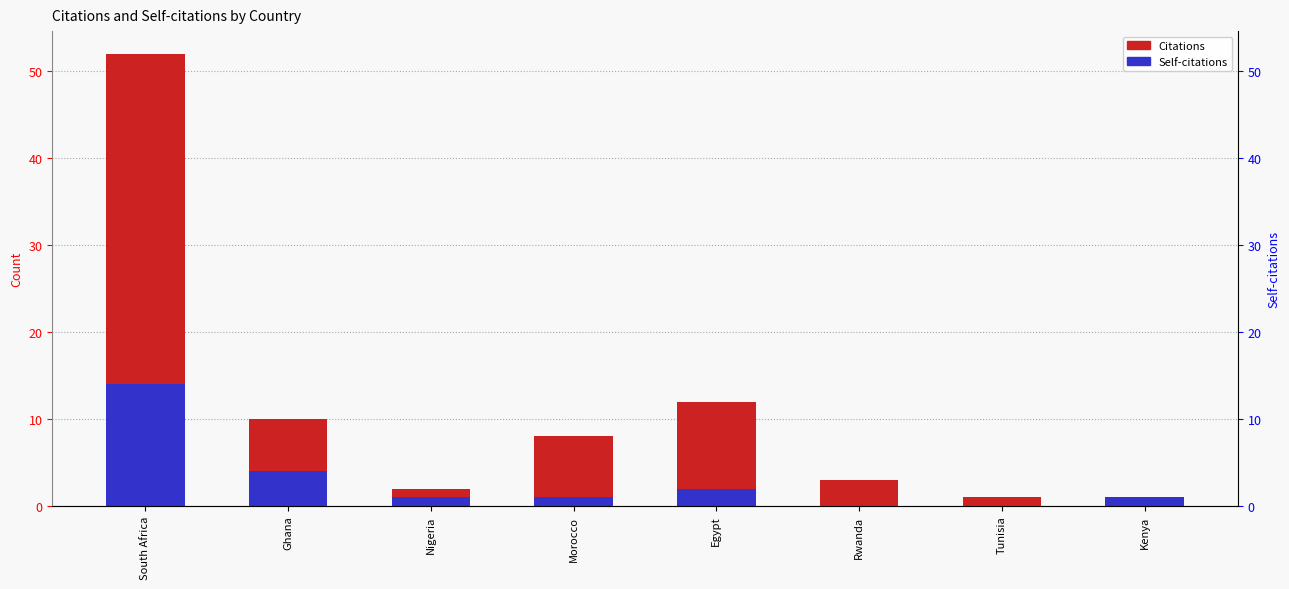

Reading left to right, what are all the values shown in this chart?

Citations: South Africa=52	Ghana=10	Nigeria=2	Morocco=8	Egypt=12	Rwanda=3	Tunisia=1	Kenya=1
Self-citations: South Africa=14	Ghana=4	Nigeria=1	Morocco=1	Egypt=2	Rwanda=0	Tunisia=0	Kenya=1